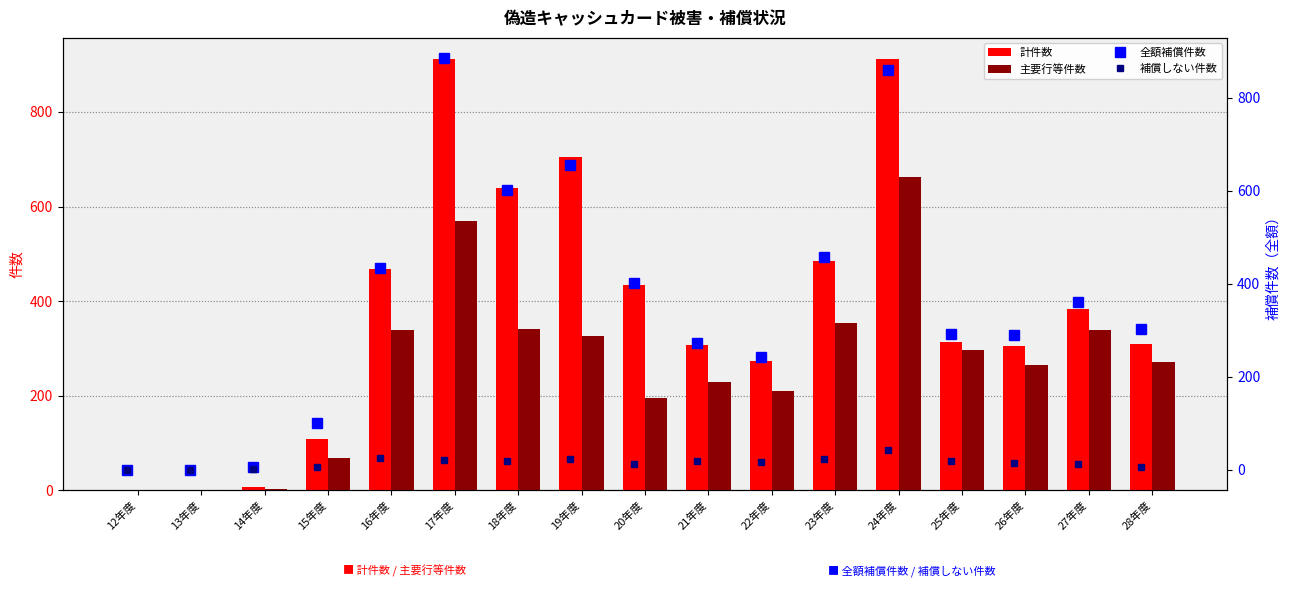

What is the difference between the maximum and minimum values in the 主要行等件数 series?

663